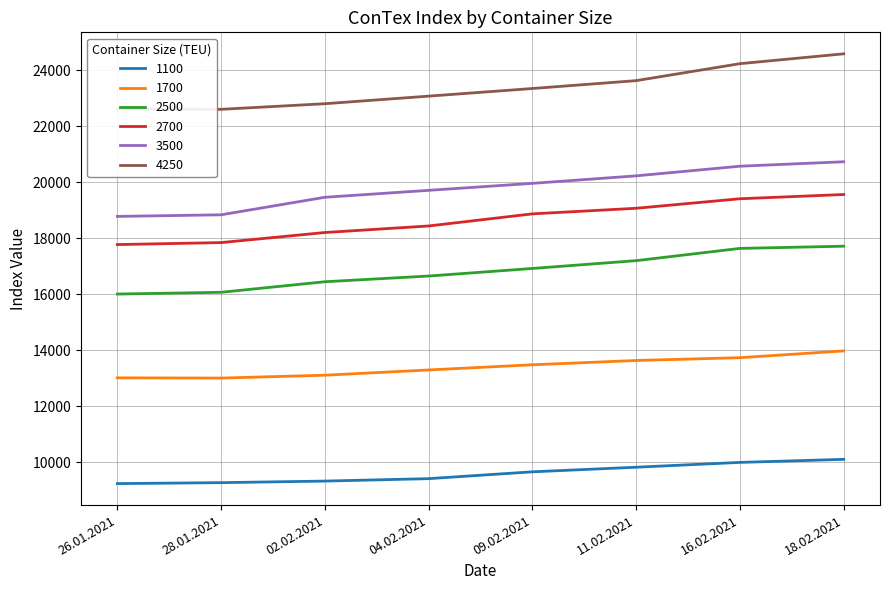

True or false: 2500 and 3500 intersect in this chart.

False